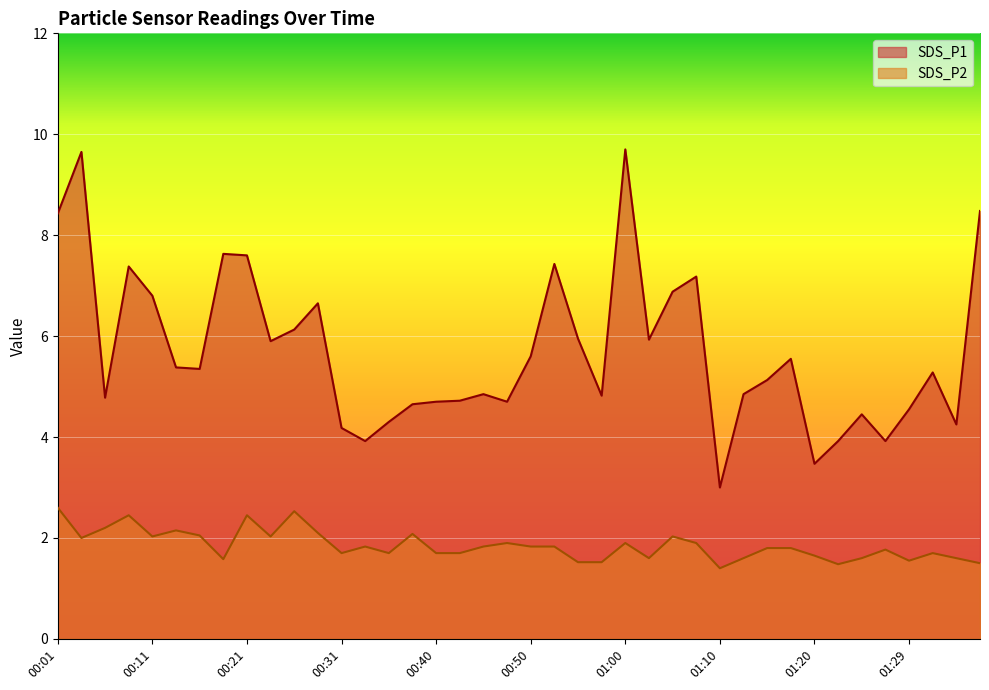

What is the average value of the SDS_P1 series?

5.7